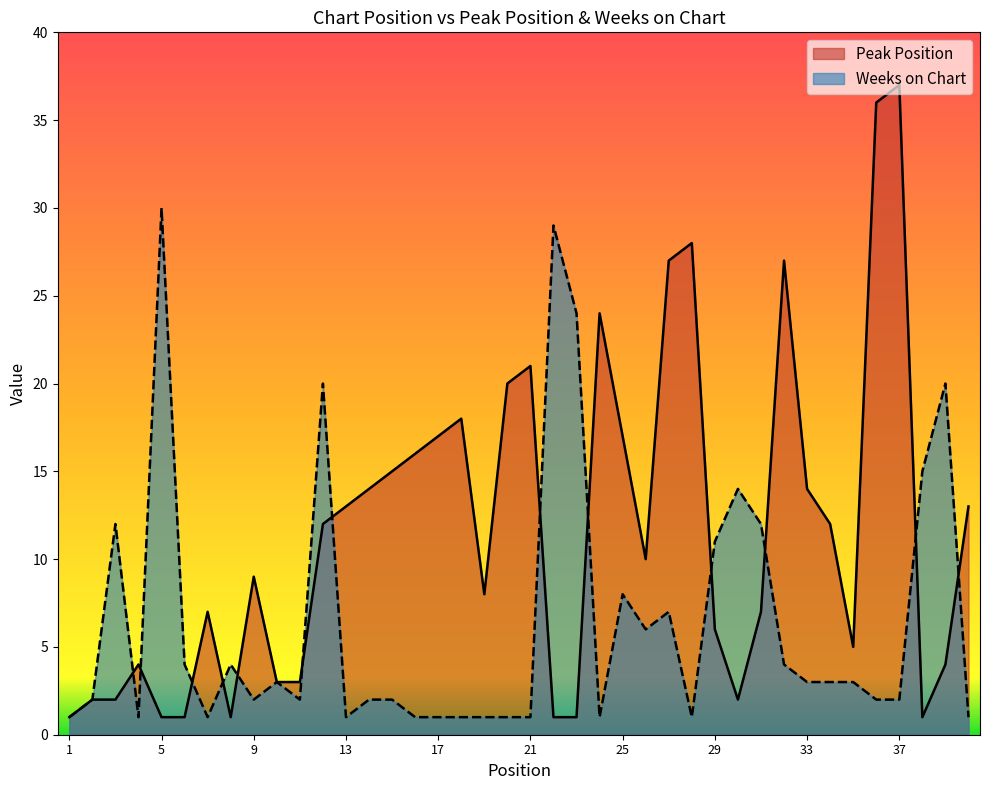

At which category is the sum across all series the highest?

37